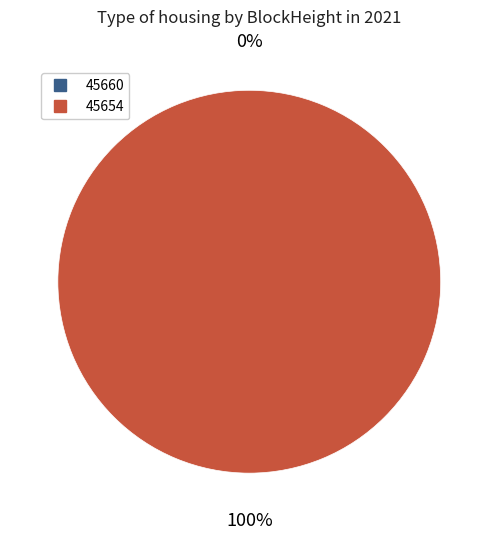

Is there a majority slice in this chart?

Yes